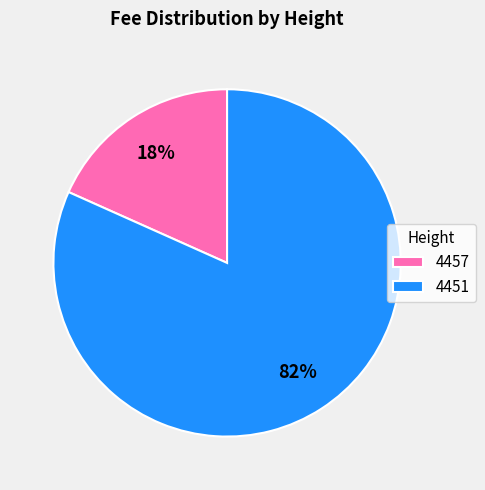

To the nearest percent, what portion does 4457 represent?

18%